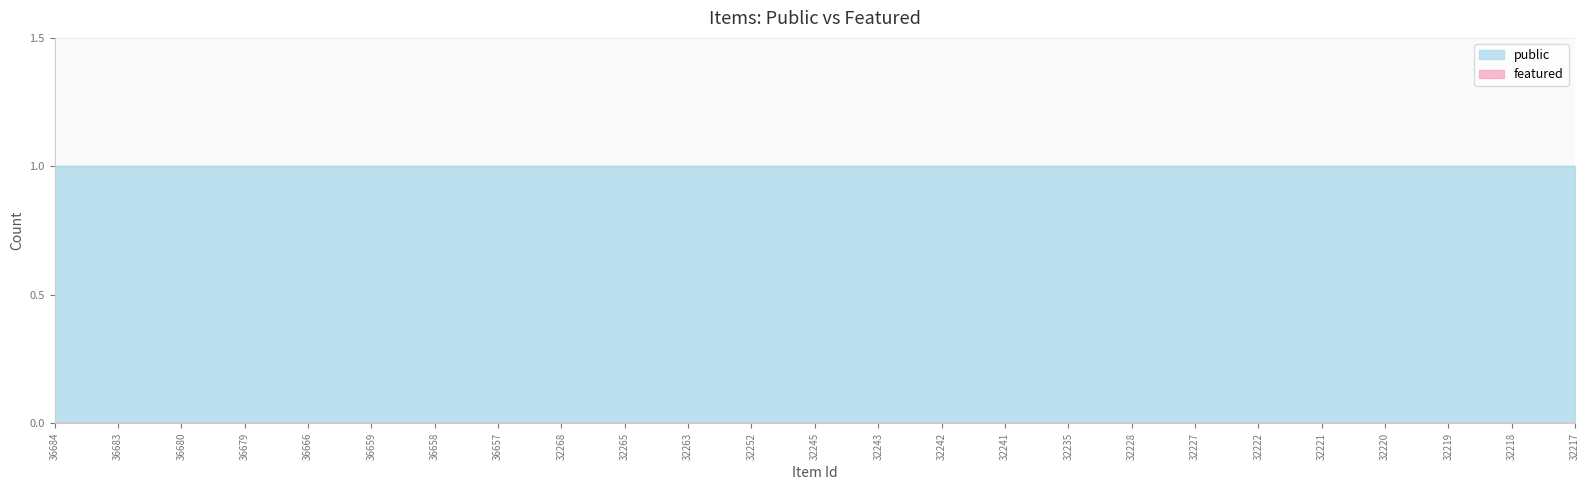

True or false: public has a value of 1 at 32241.

True